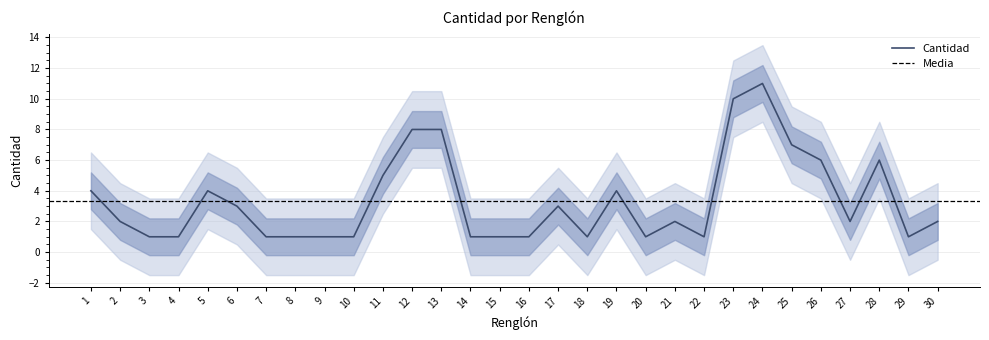

How many lines are shown in the chart?

1